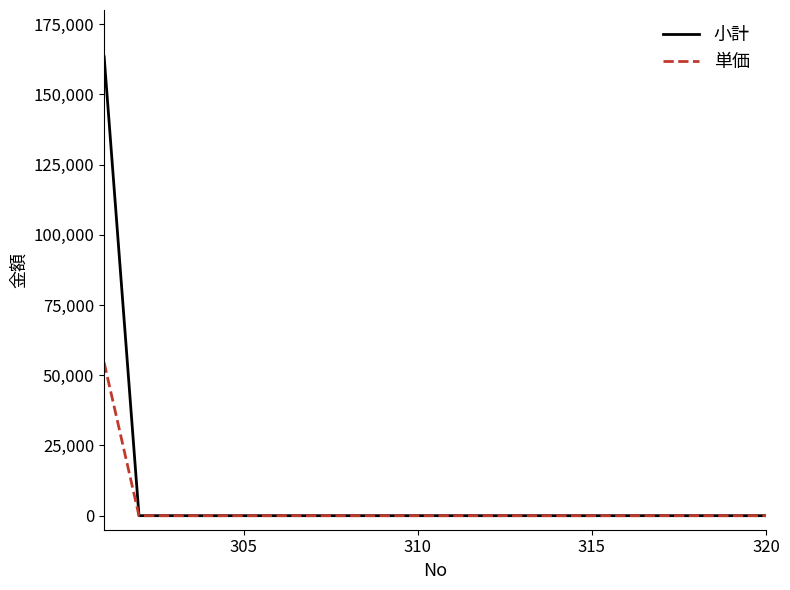

List the series in order of their overall mean, highest first.

小計, 単価